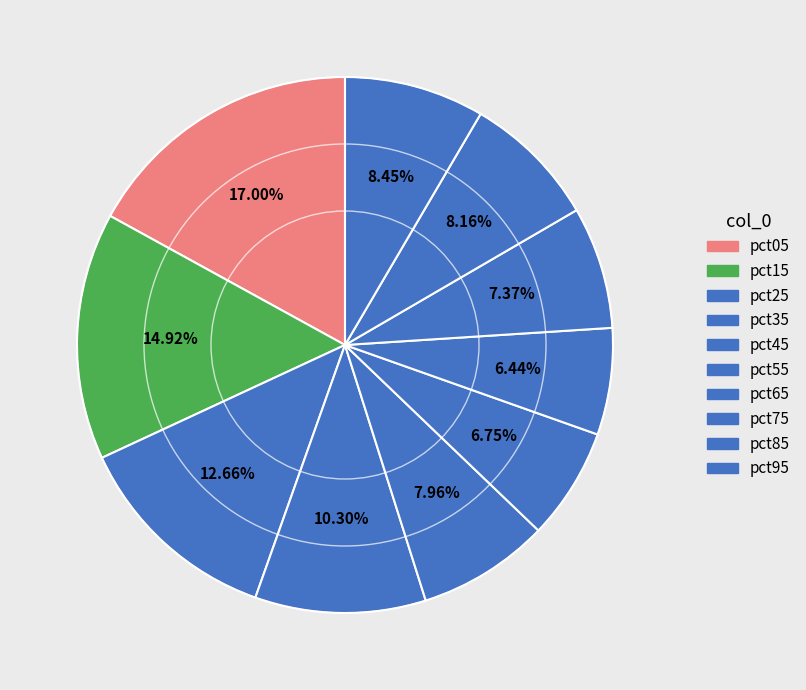

How many segments does this pie chart have?

10